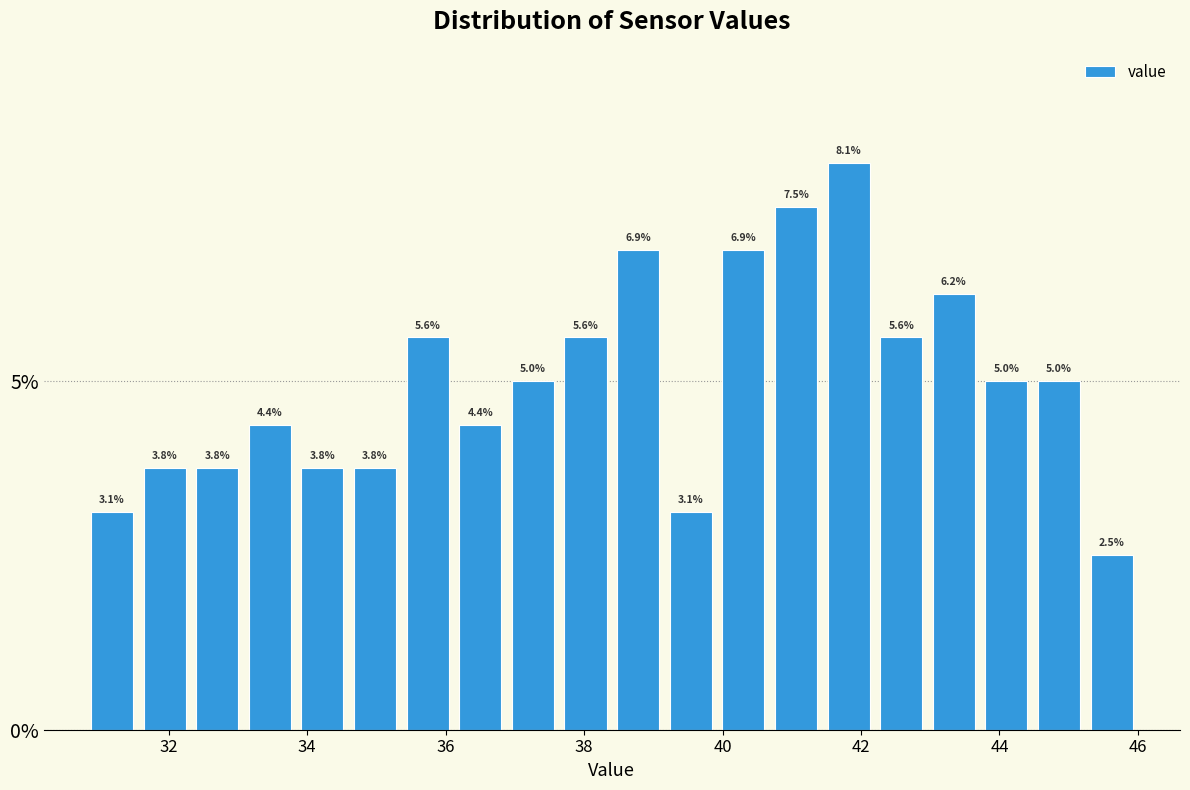

Around what value on the x-axis is the tallest bar? Give the approximate position of its centre, as read against the axis.

41.8